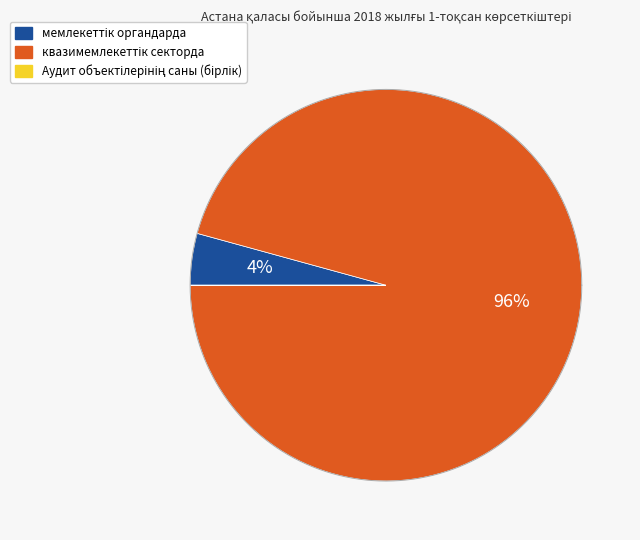

Count the number of slices in the pie.

3